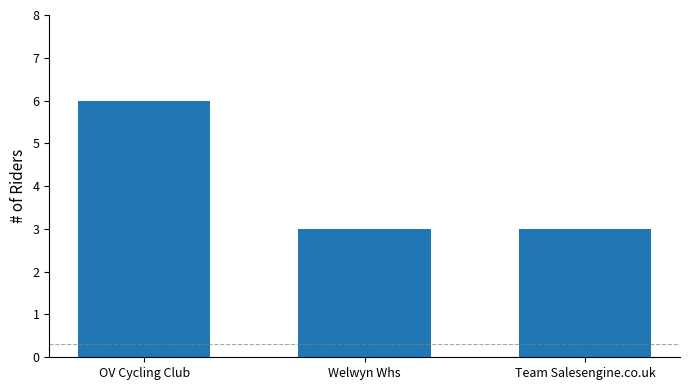

Reading left to right, extract all data points from this chart.

6	3	3